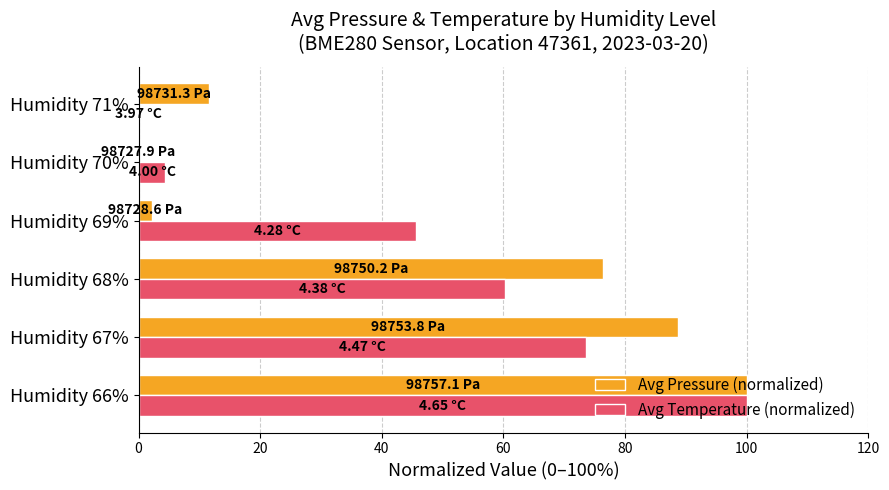

Which series changed the most between Humidity 68% and Humidity 69%?

Avg Pressure (normalized)